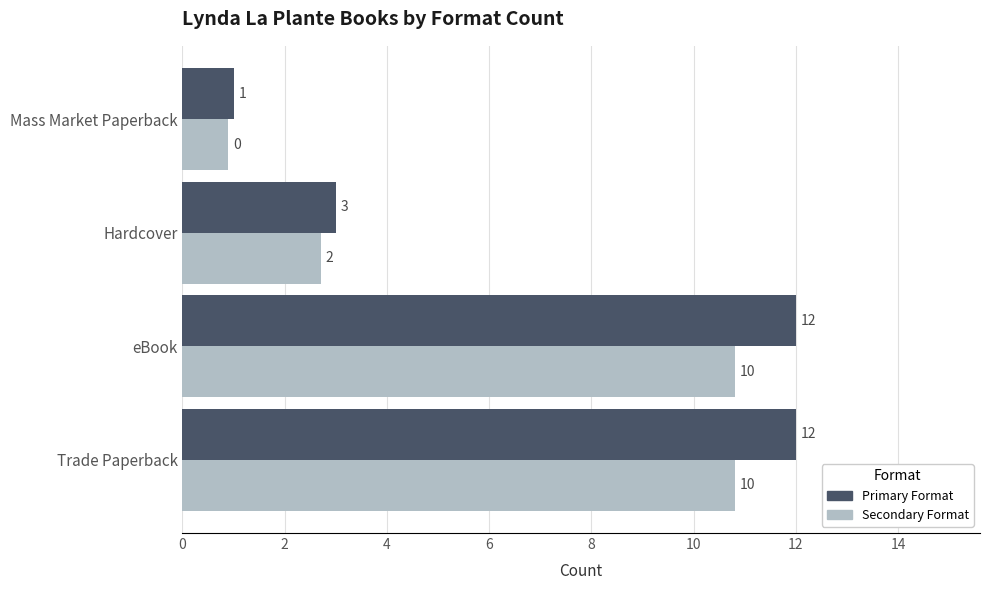

What is the greatest value displayed?

12.0